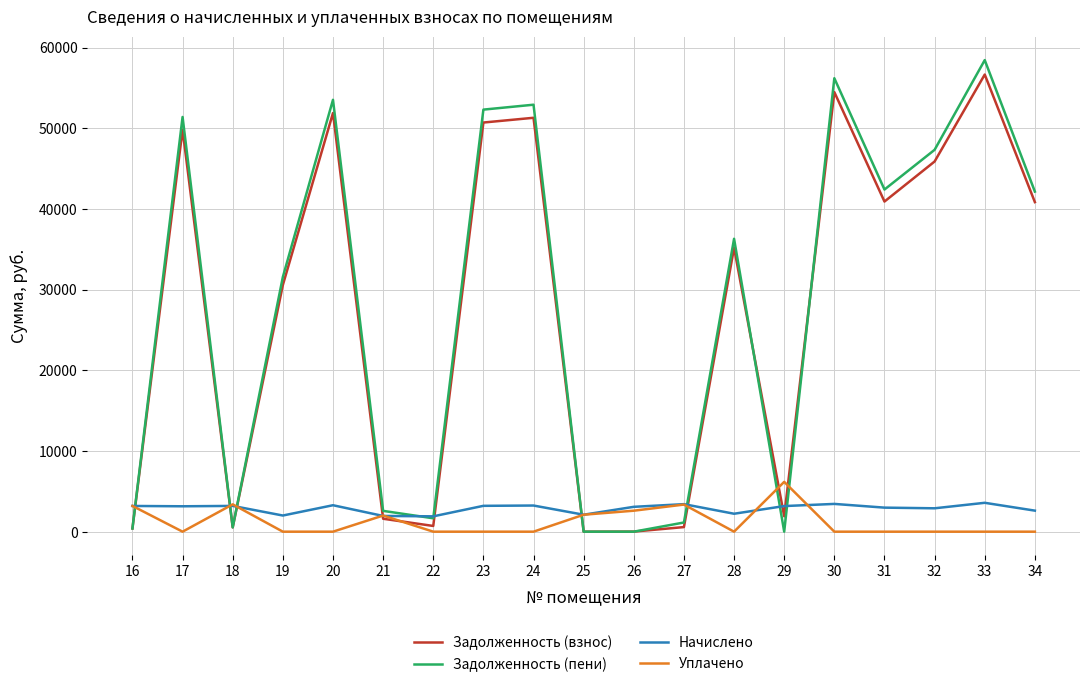

The value of Задолженность (взнос) at 29 is 1904.7. True or false?

True